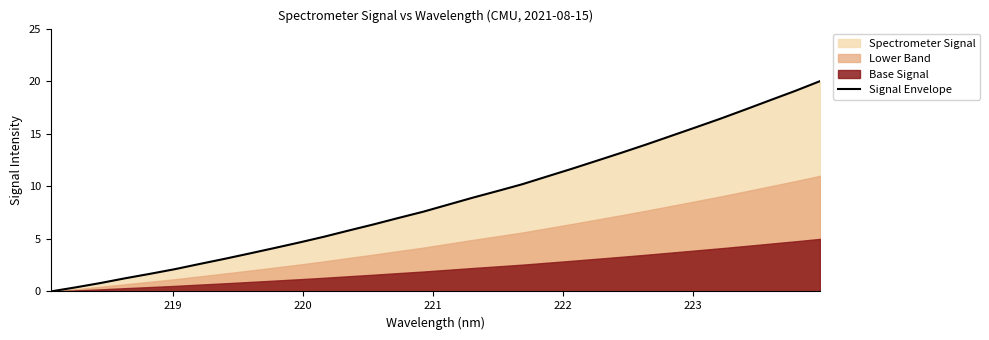

What is the difference between the second highest and minimum values?

19.1